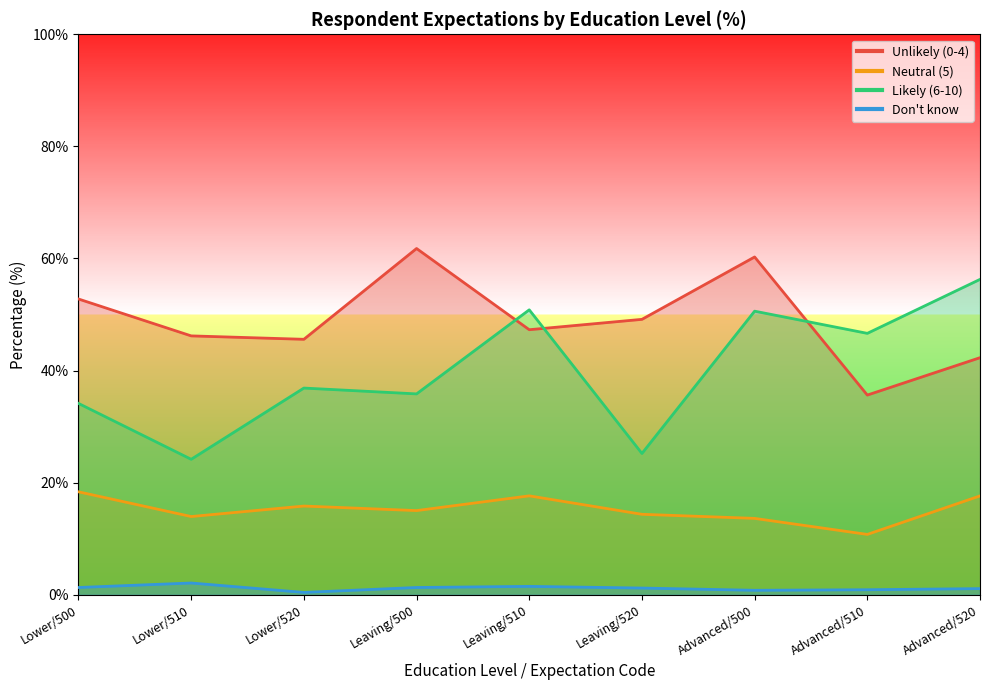

How many series are shown in this chart?

4